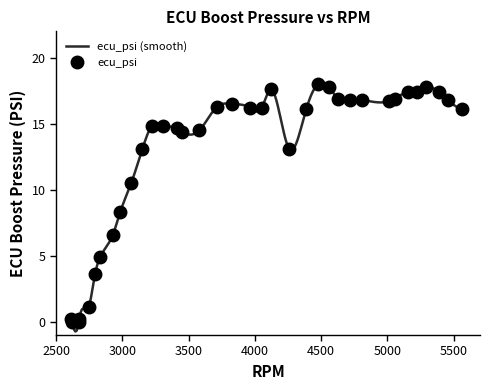

True or false: ecu_psi has more than 1 interior local peaks.

True